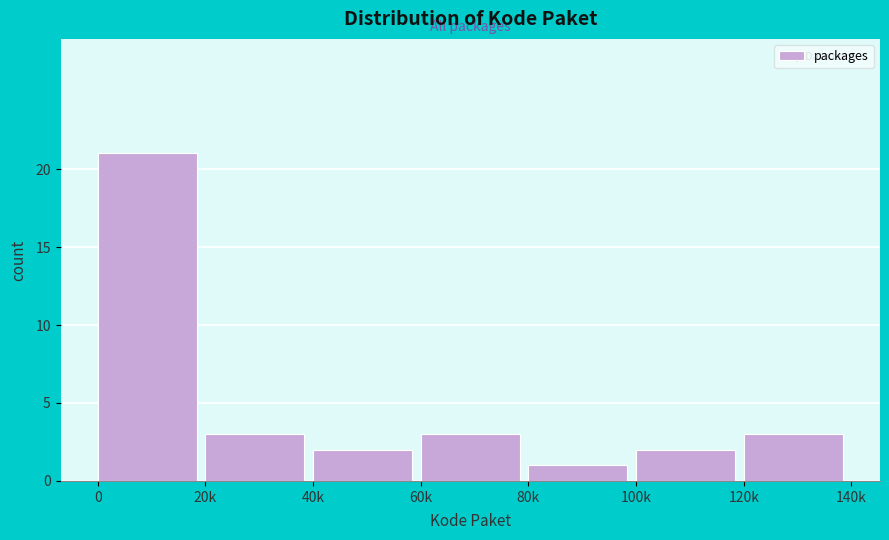

Reading right to left, transcribe all the data shown in this chart.

3	2	1	3	2	3	21